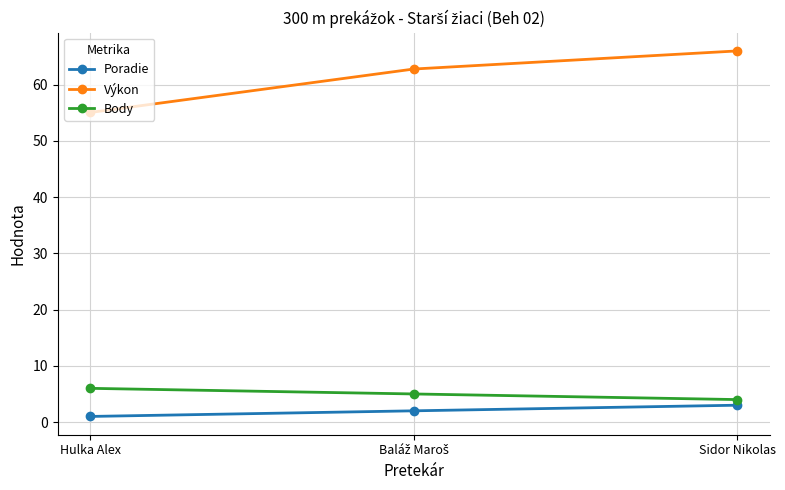

Reading left to right, what are all the values shown in this chart?

Poradie: 1.0	2.0	3.0
Výkon: 55.1	62.8	66.0
Body: 6.0	5.0	4.0